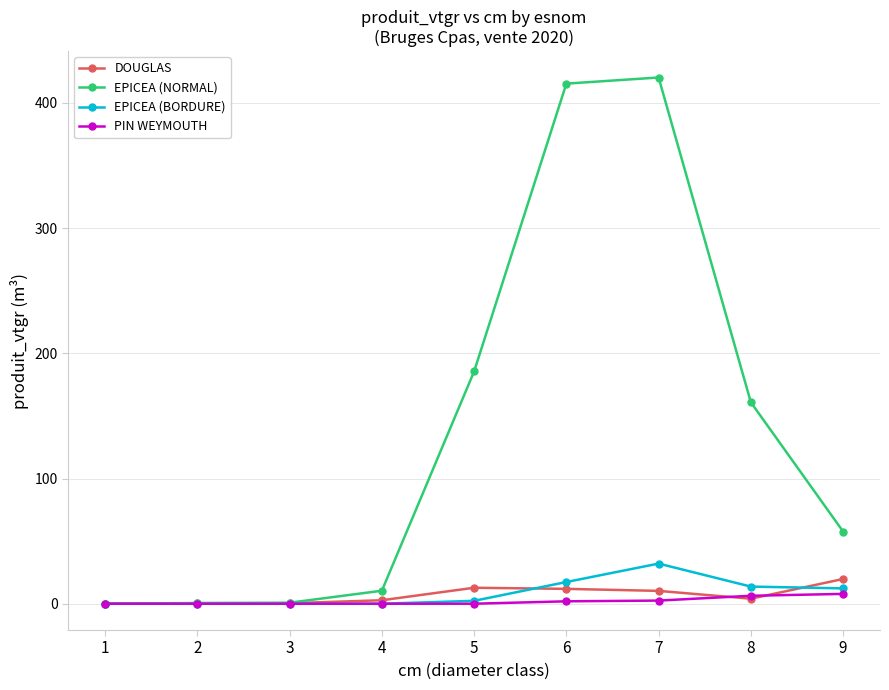

At 9, list the series in order from largest to smallest.

EPICEA (NORMAL), DOUGLAS, EPICEA (BORDURE), PIN WEYMOUTH